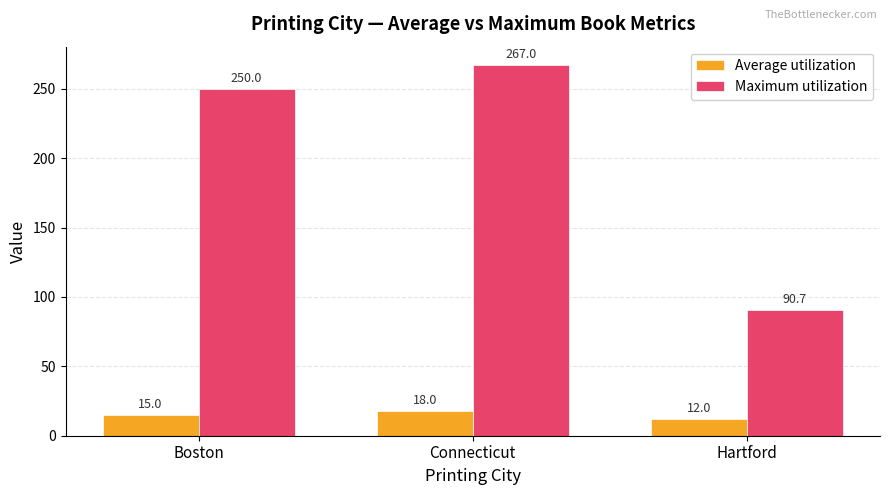

What is the label of the 3rd bar from the right?

Boston